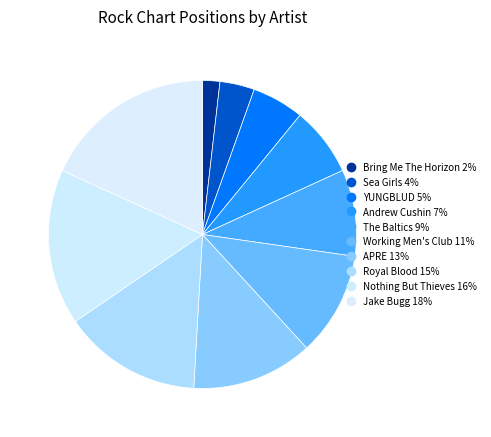

How many slices are in this pie chart?

10